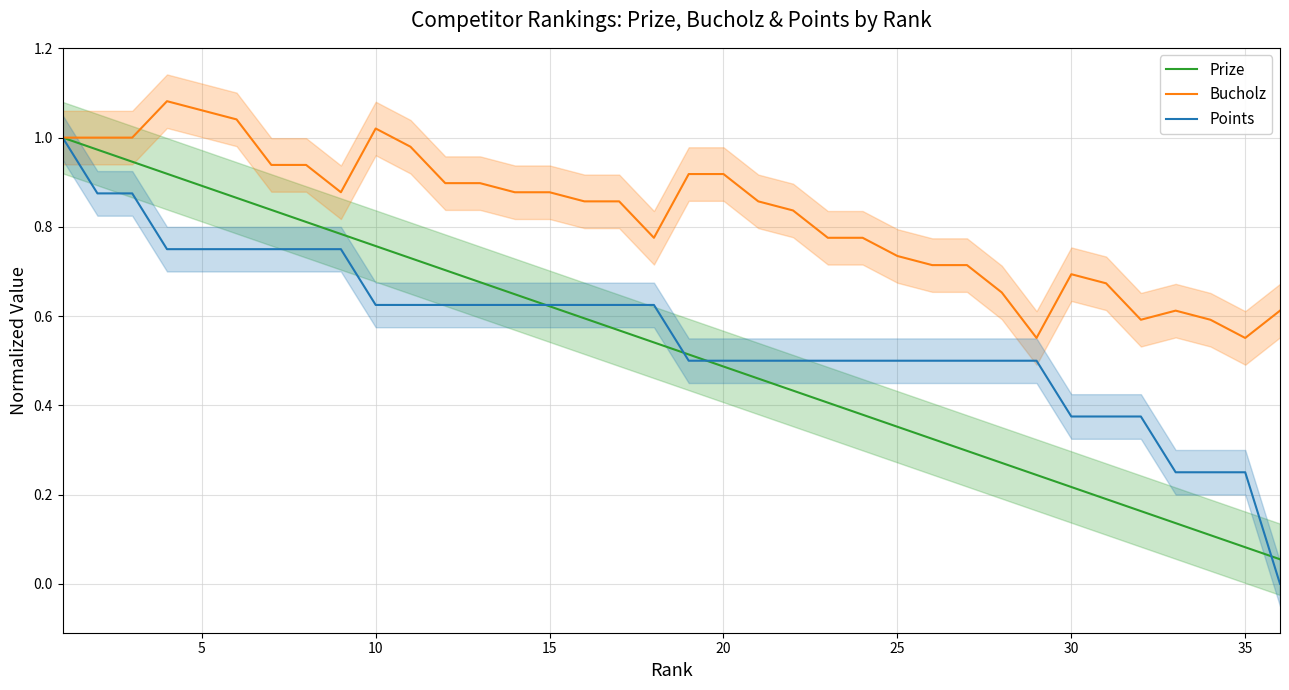

True or false: Points has more than 1 points higher than both neighbors.

False